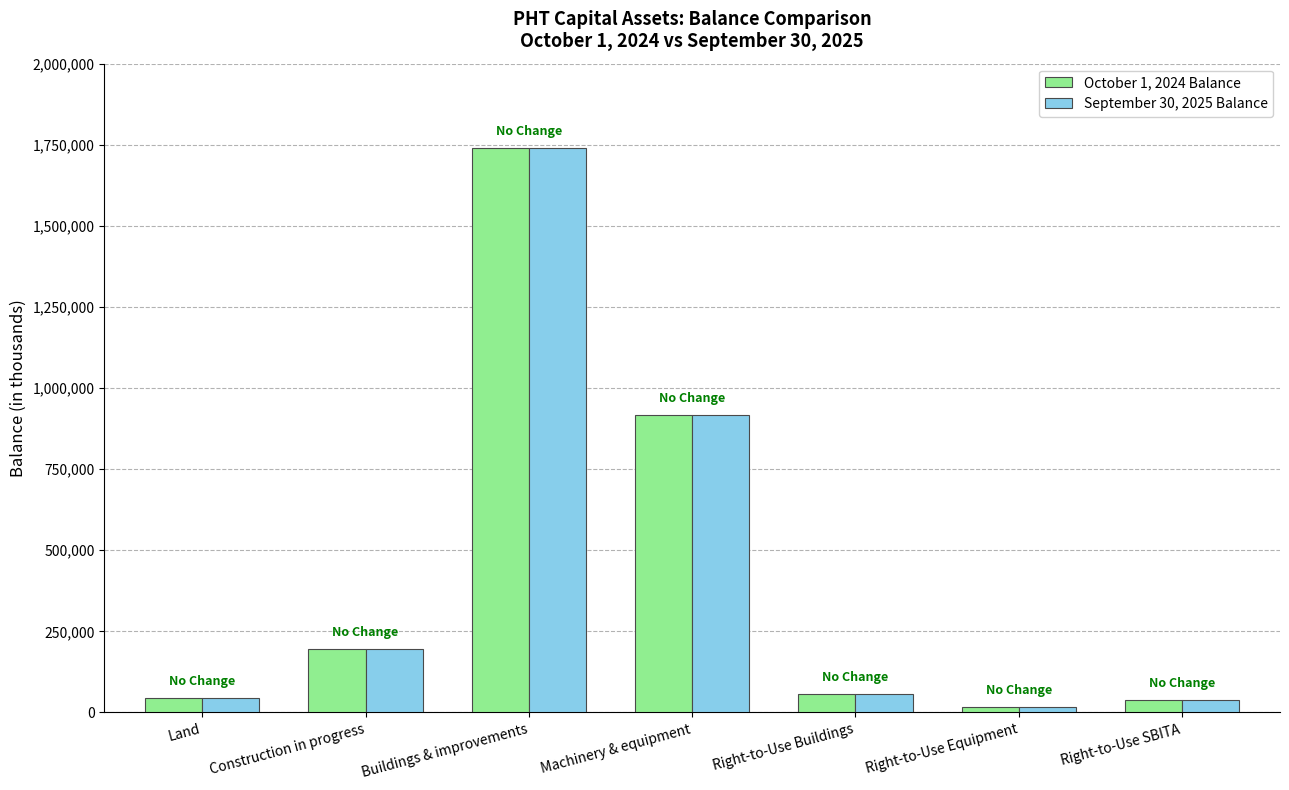

What is the total value across all series at Right-to-Use Buildings?

116690